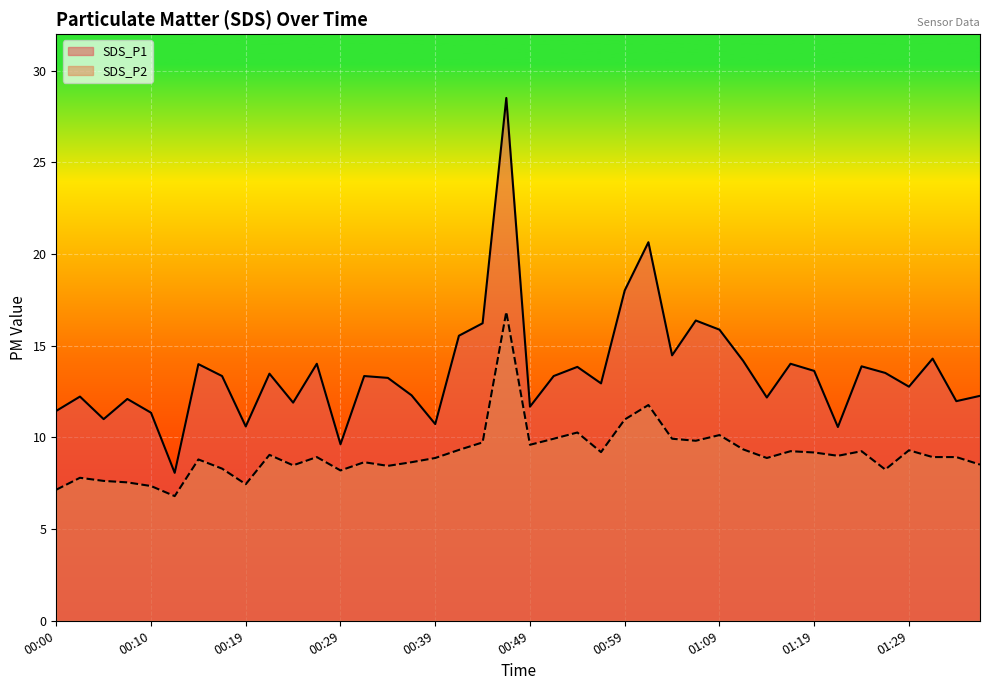

Rank the series by their maximum value, from highest to lowest.

SDS_P1, SDS_P2